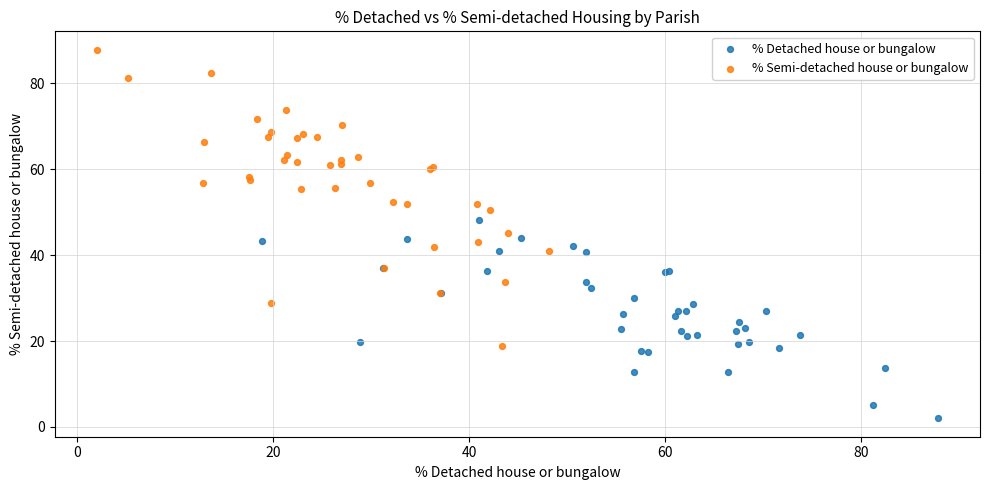

Which series contains the lowest Y value?

% Detached house or bungalow